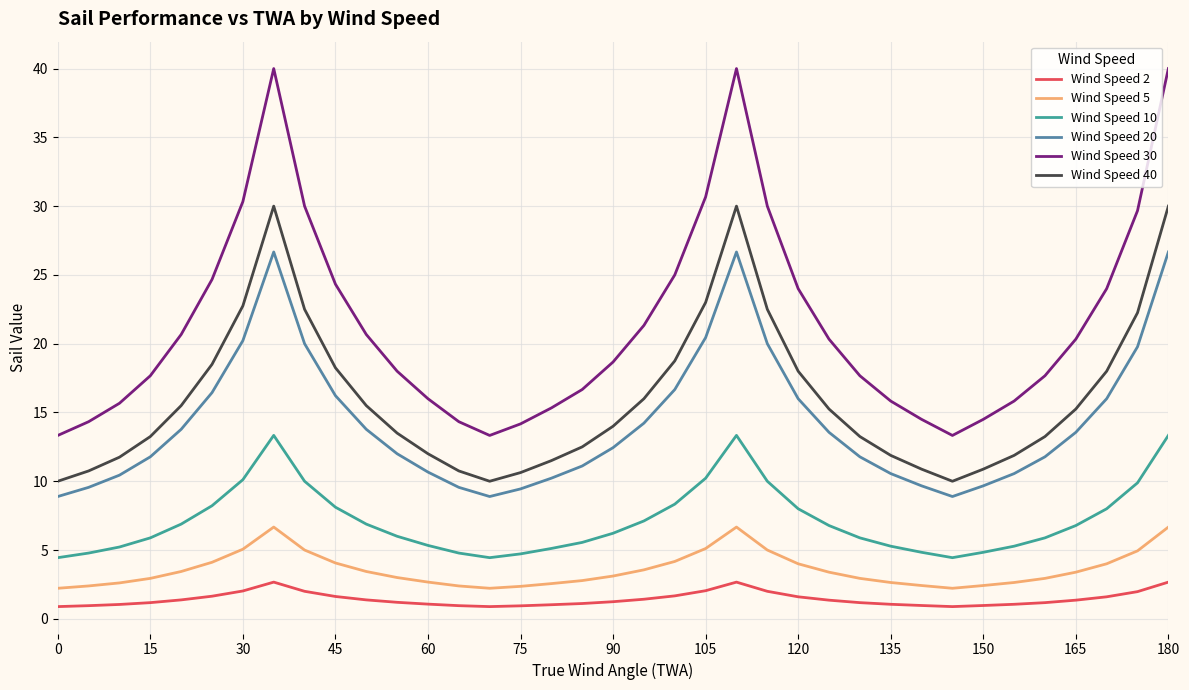

List the series in order of their peak value, lowest first.

Wind Speed 2, Wind Speed 5, Wind Speed 10, Wind Speed 20, Wind Speed 40, Wind Speed 30